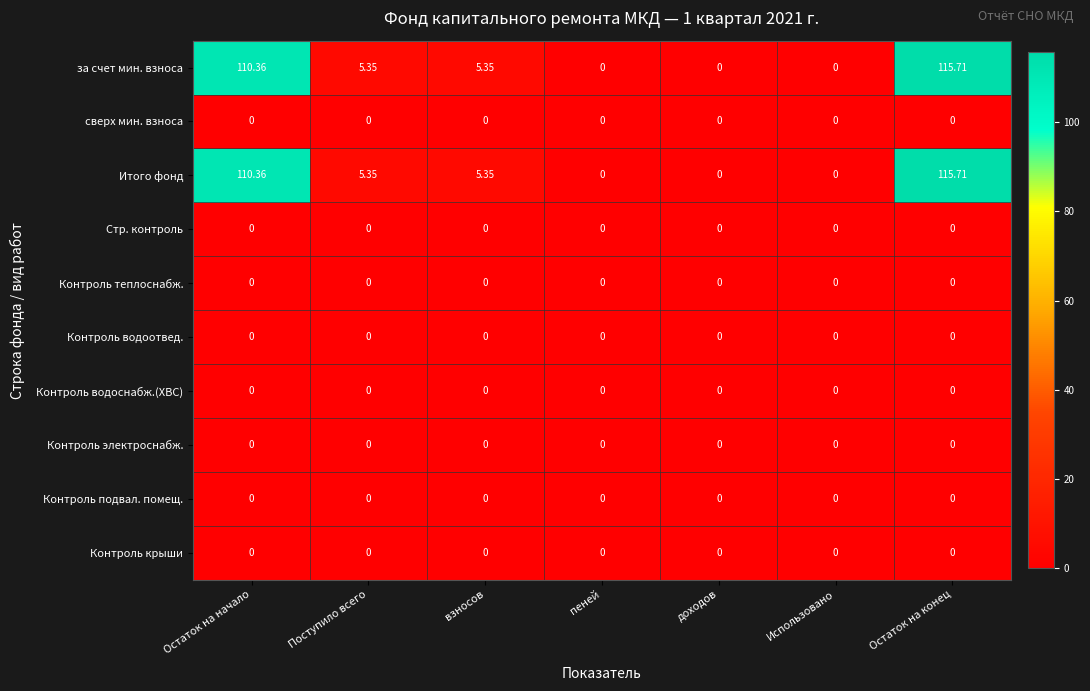

At which category is the sum across all series the highest?

Остаток на конец